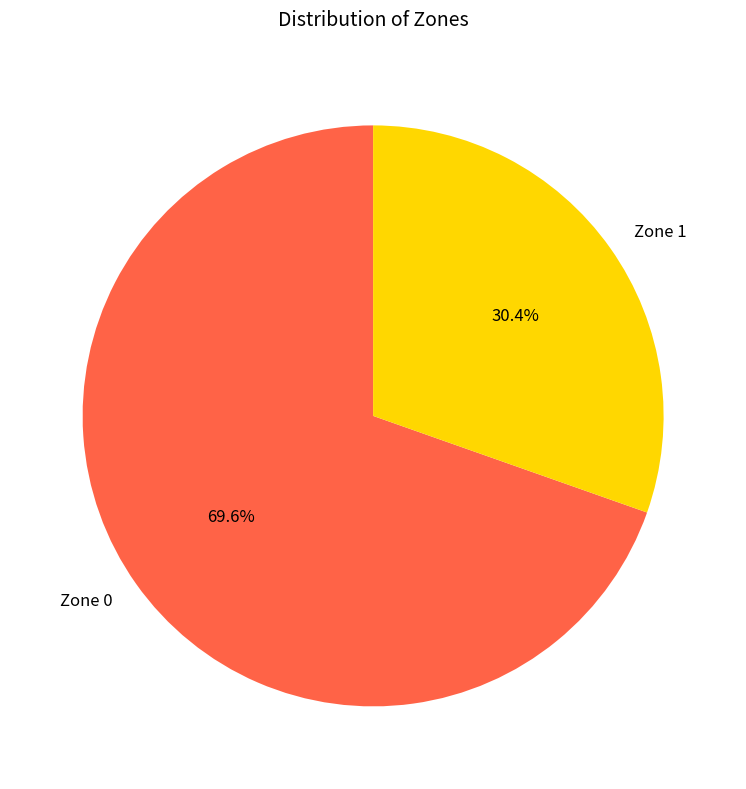

Which category accounts for the majority?

Zone 0